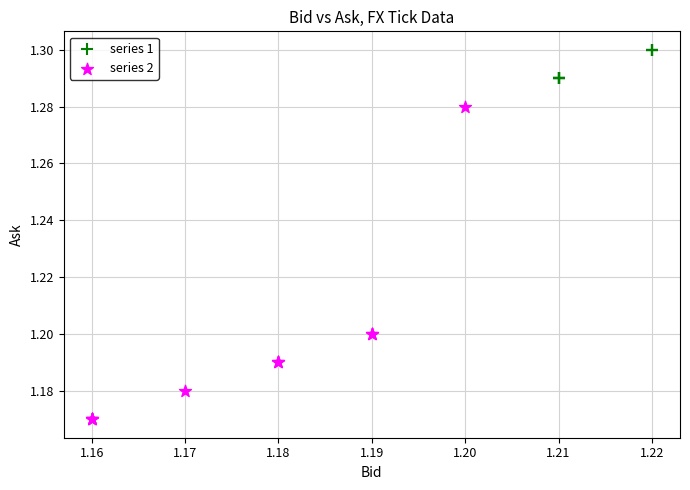

Which series contains the highest Y value?

series 1